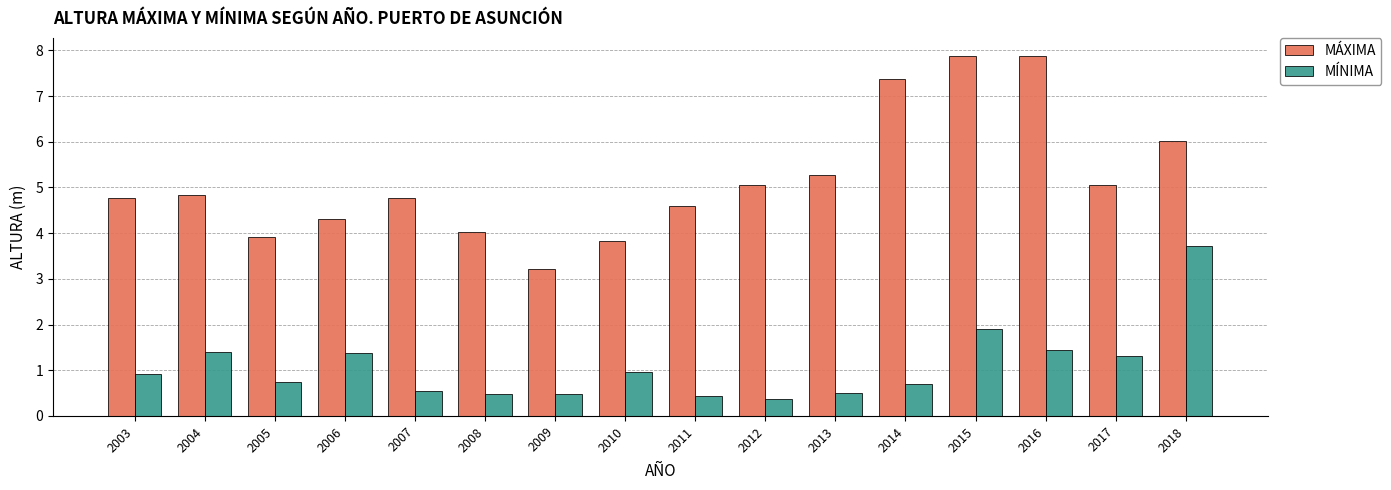

Rank the series at 2008 from highest to lowest value.

MÁXIMA, MÍNIMA